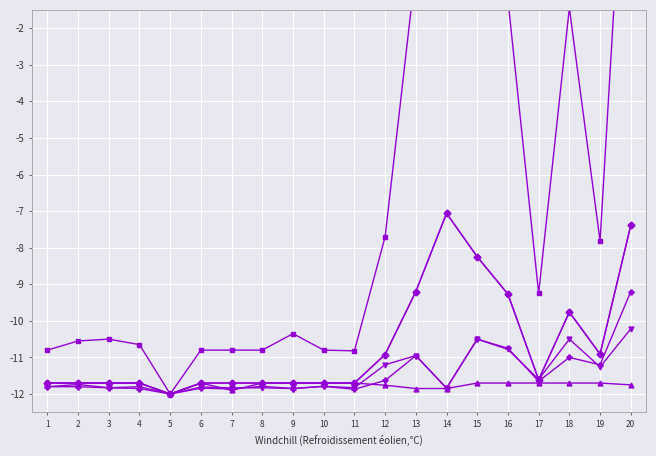

What is the difference between the Tong HS (col_39) values at 11 and 16?

9.6